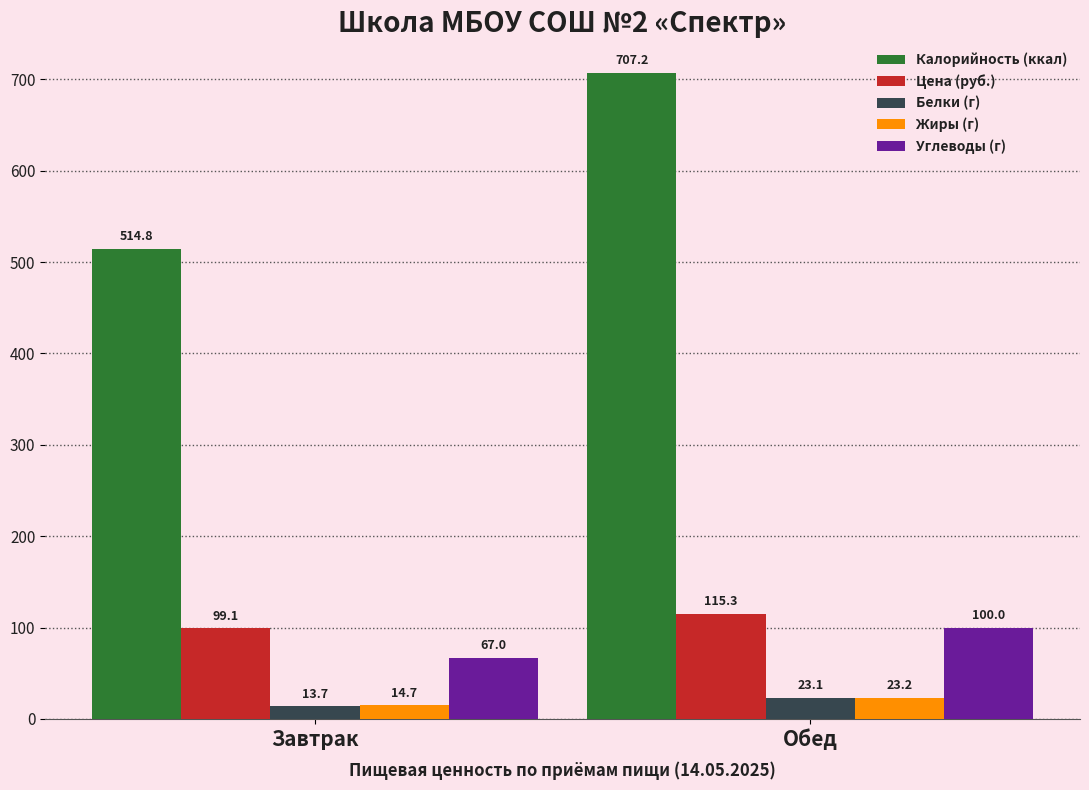

How many distinct data groups are displayed?

5